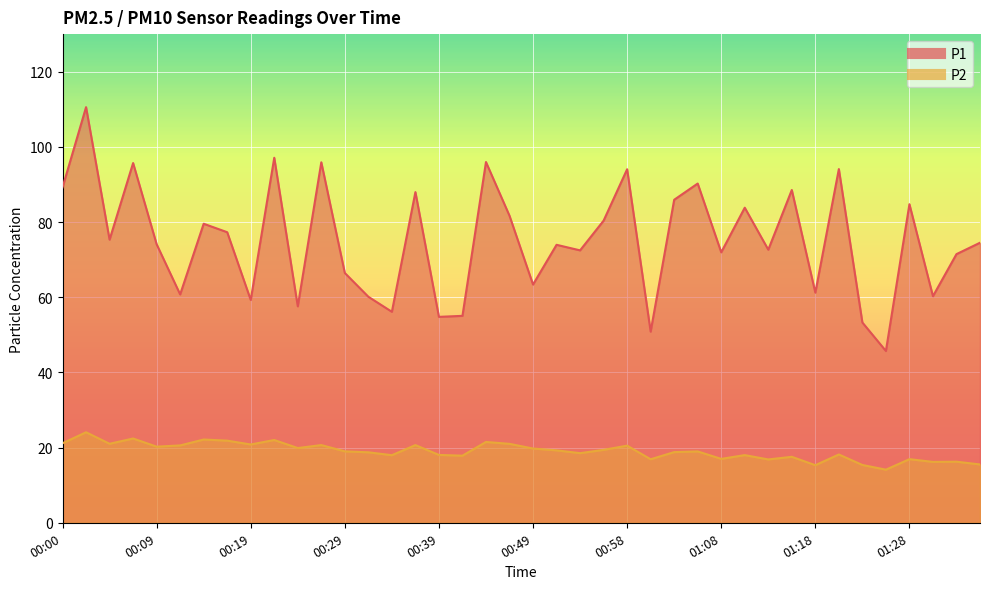

What are all the series names shown in the legend?

P1, P2